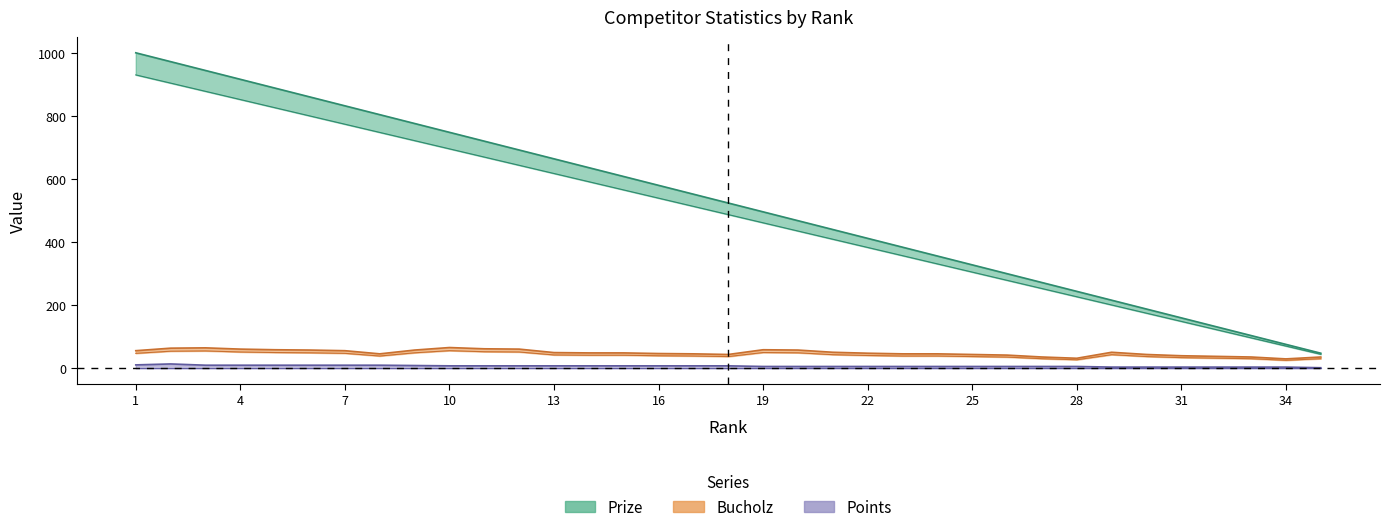

What is the difference between the highest and lowest values at 19?

490